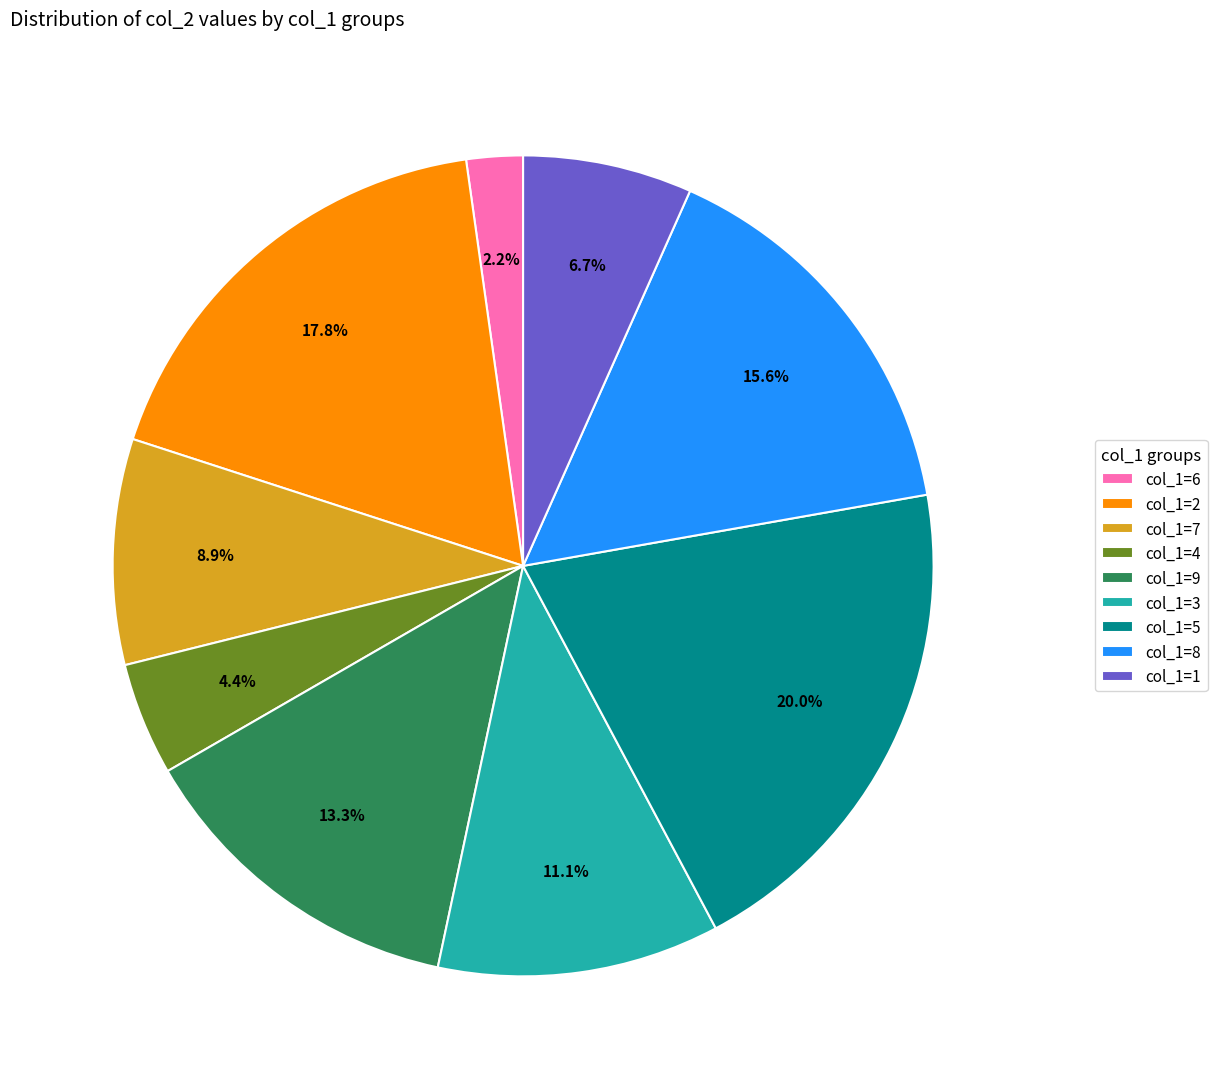

Approximately how many times larger is the value at col_1=2 compared to col_1=8?

1.1